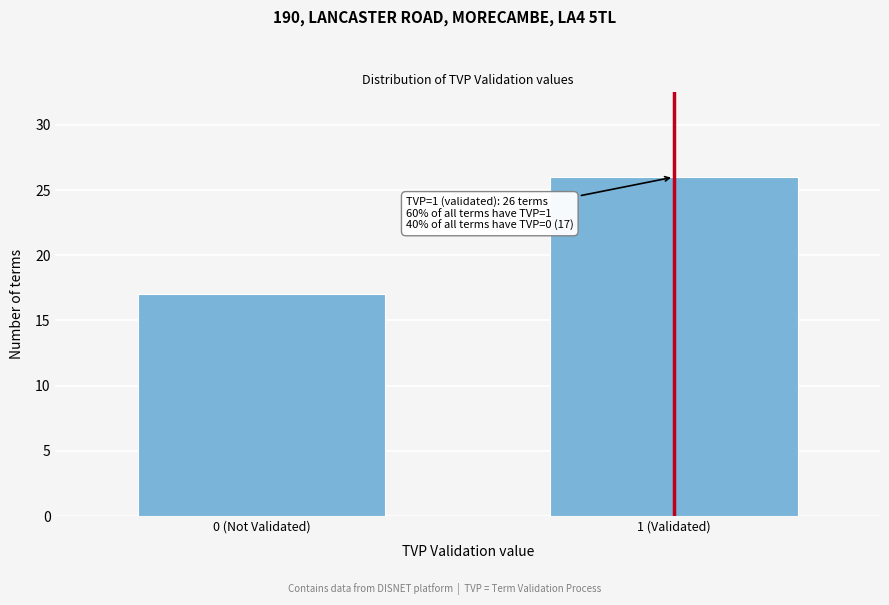

Reading left to right, transcribe all the data shown in this chart.

0 (Not Validated)=17	1 (Validated)=26